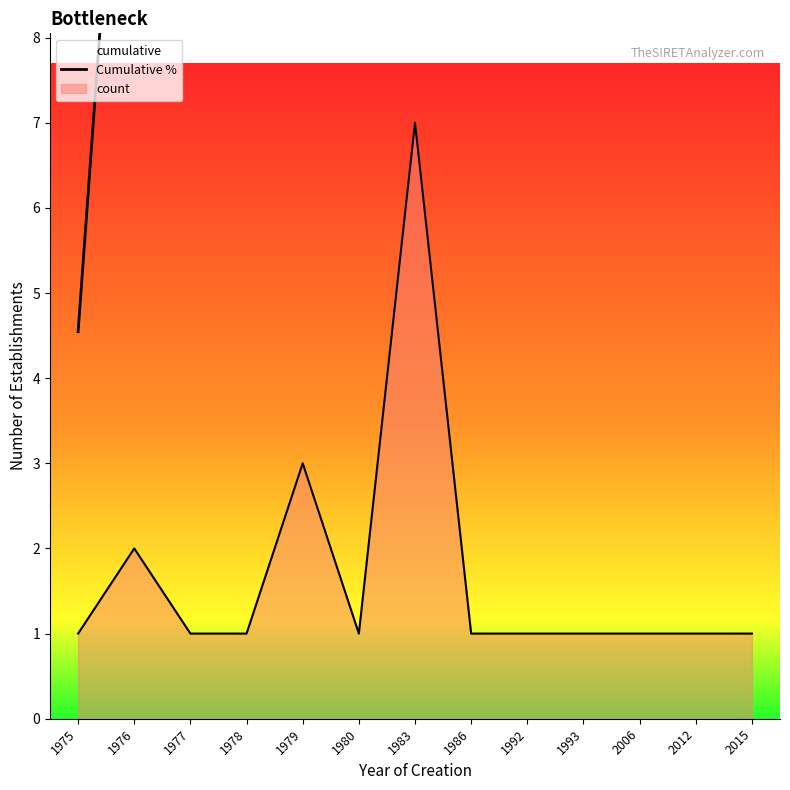

The value at 1979 is 10.6. True or false?

False